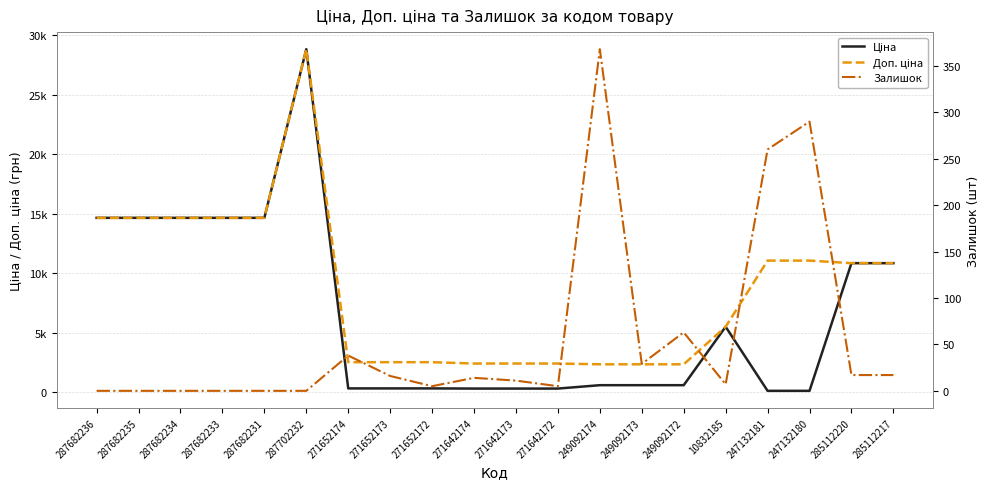

Where is Залишок nearest to the value 184?

247132181